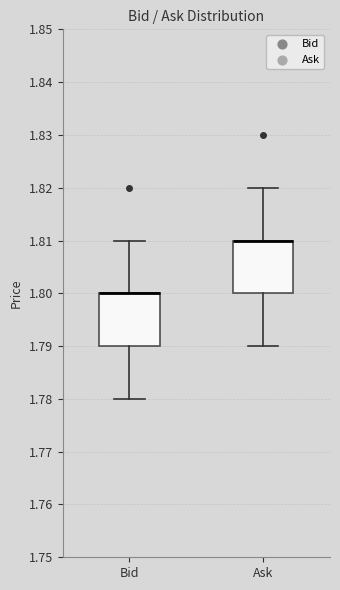

Reading left to right, read every box against the y-axis: the position of its median line, the range the box covers, and the ends of its whiskers. The values are not printed on the chart, so give them approximately, as read against the axis.

Bid: median 1.80 (drawn on the box's upper edge), box 1.79 to 1.80, whiskers 1.78 to 1.81
Ask: median 1.81 (drawn on the box's upper edge), box 1.80 to 1.81, whiskers 1.79 to 1.82